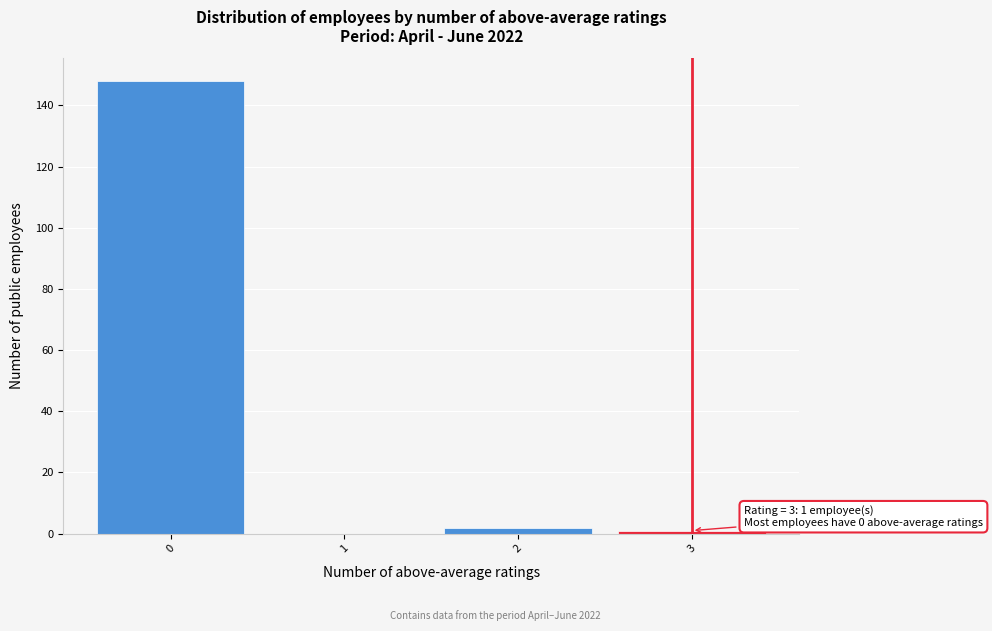

Over which range of the x-axis is the bar tallest?

-0.5 to 0.5